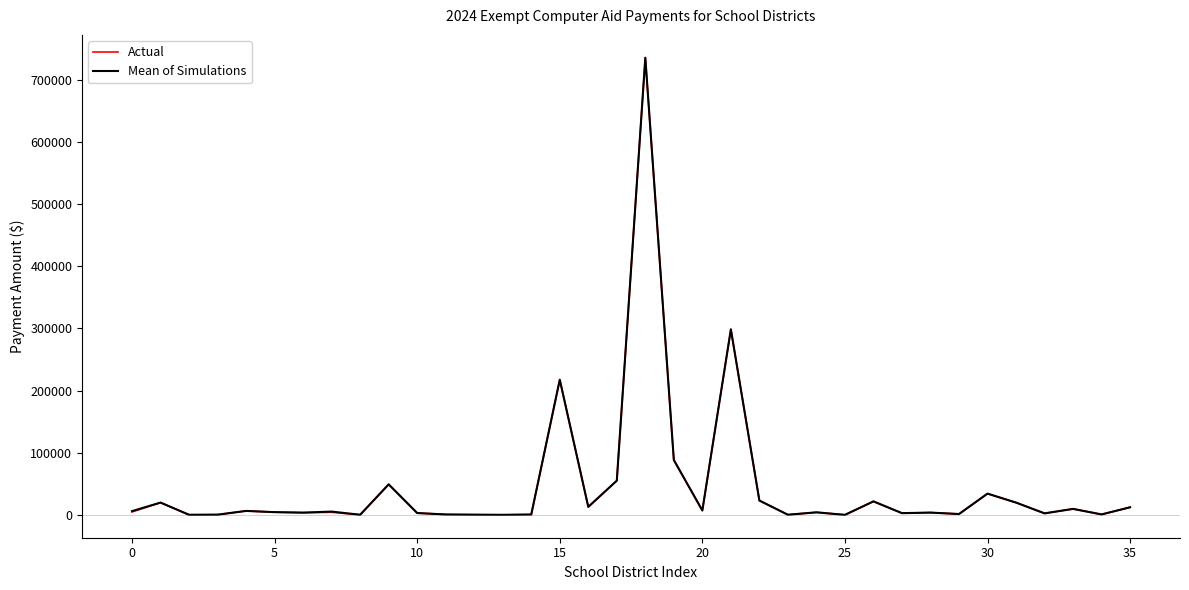

True or false: Mean of Simulations and Actual cross at least once.

False